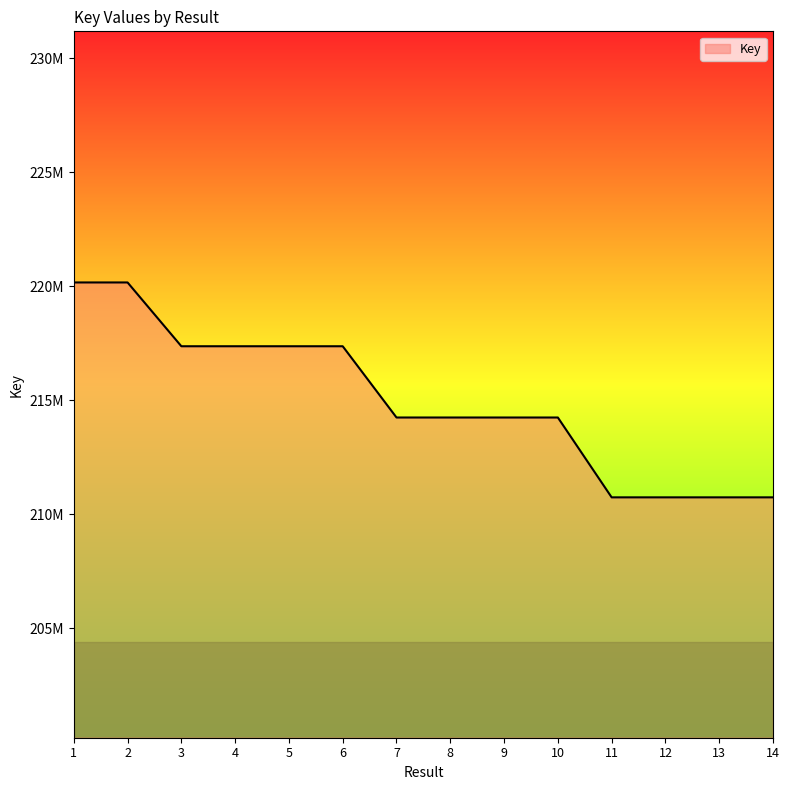

Does the chart display data point markers on the line(s)?

No